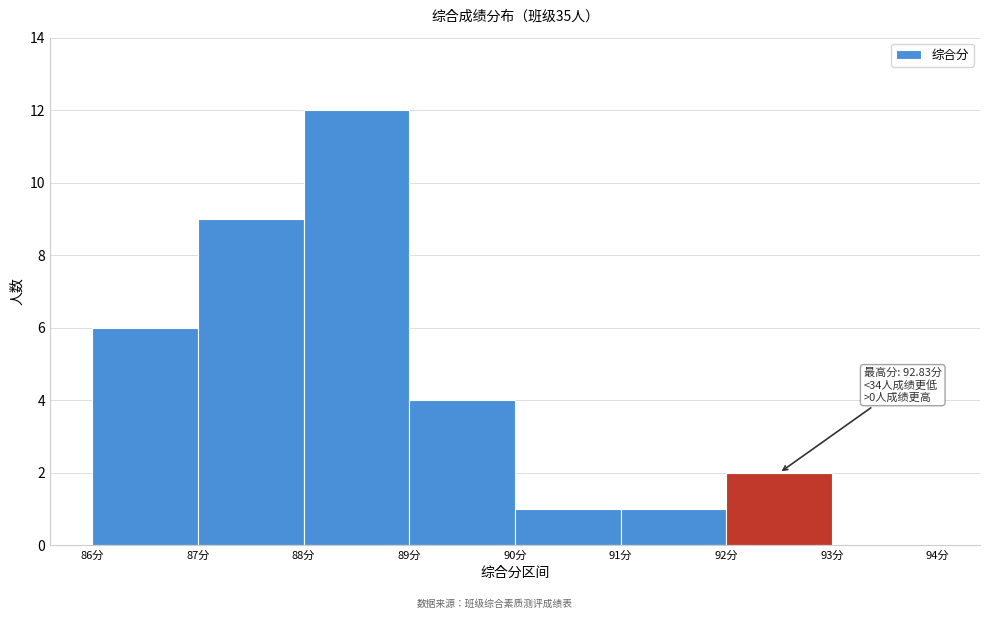

Over which range of the x-axis is the bar tallest?

88 to 89